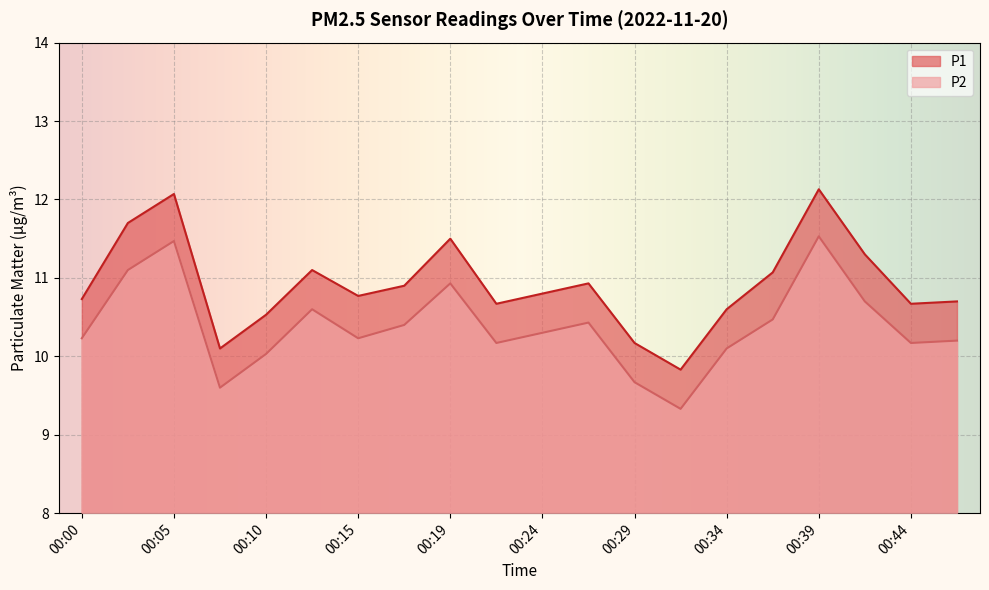

True or false: P1 and P2 intersect in this chart.

False